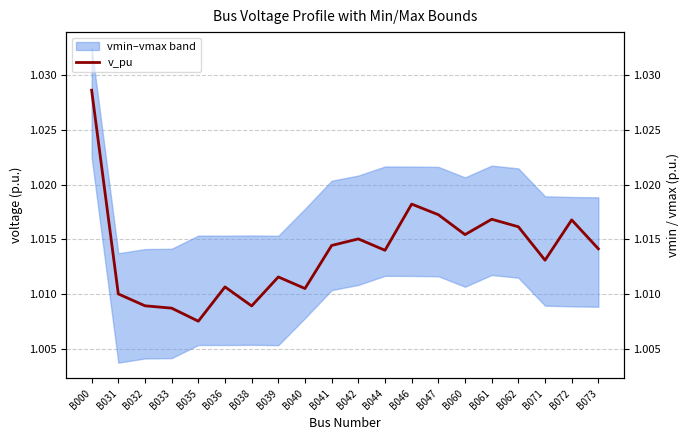

Where is the data nearest to the value 1?

B035